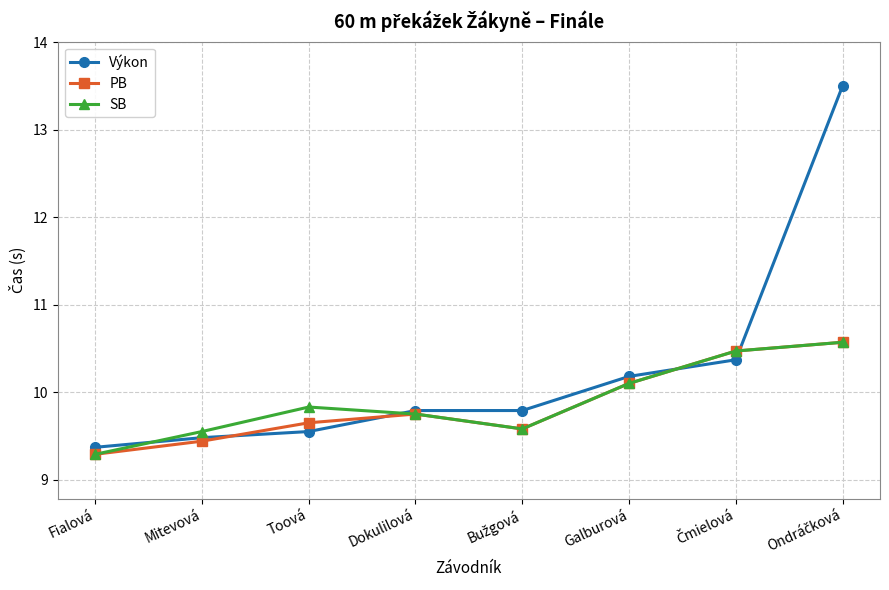

What is the maximum value for Výkon?

13.5